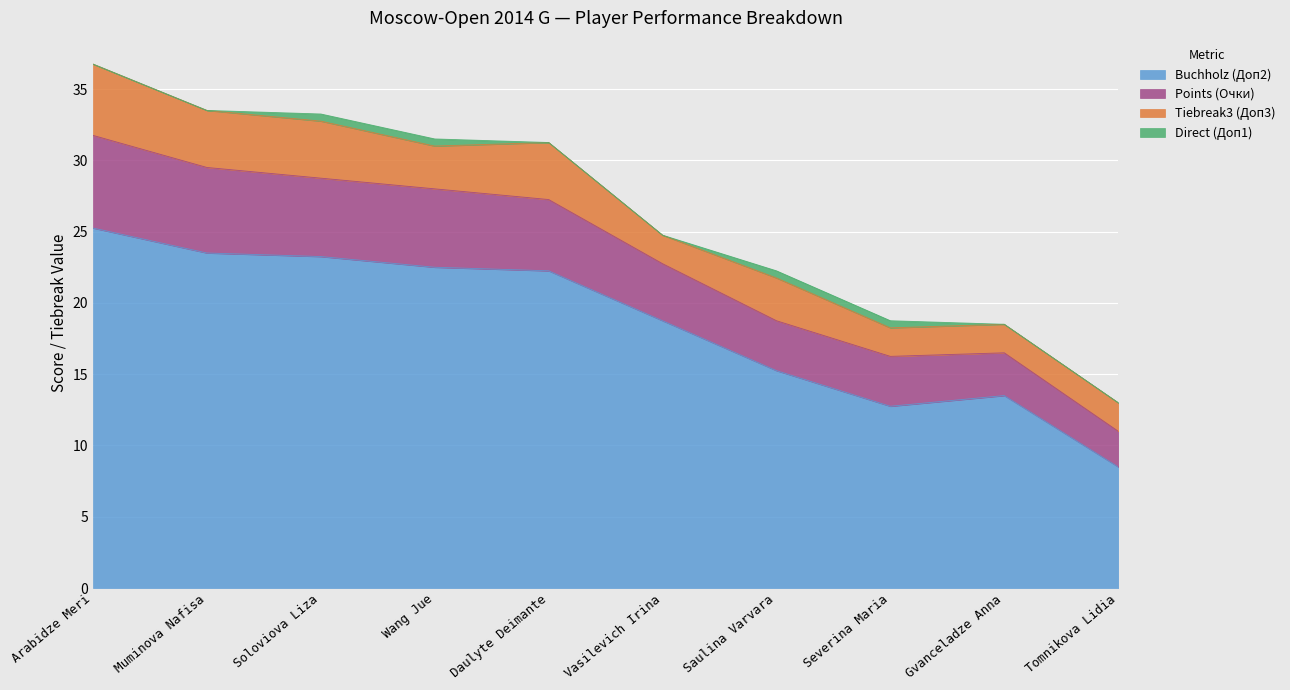

At which category is the sum across all series the highest?

Arabidze Meri